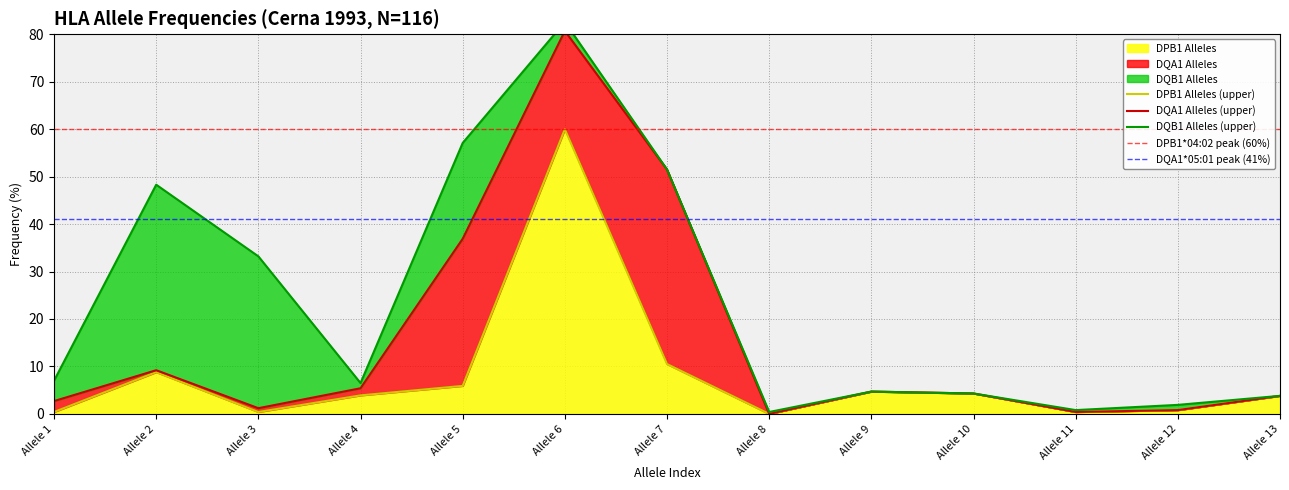

How many lines are shown in the chart?

3